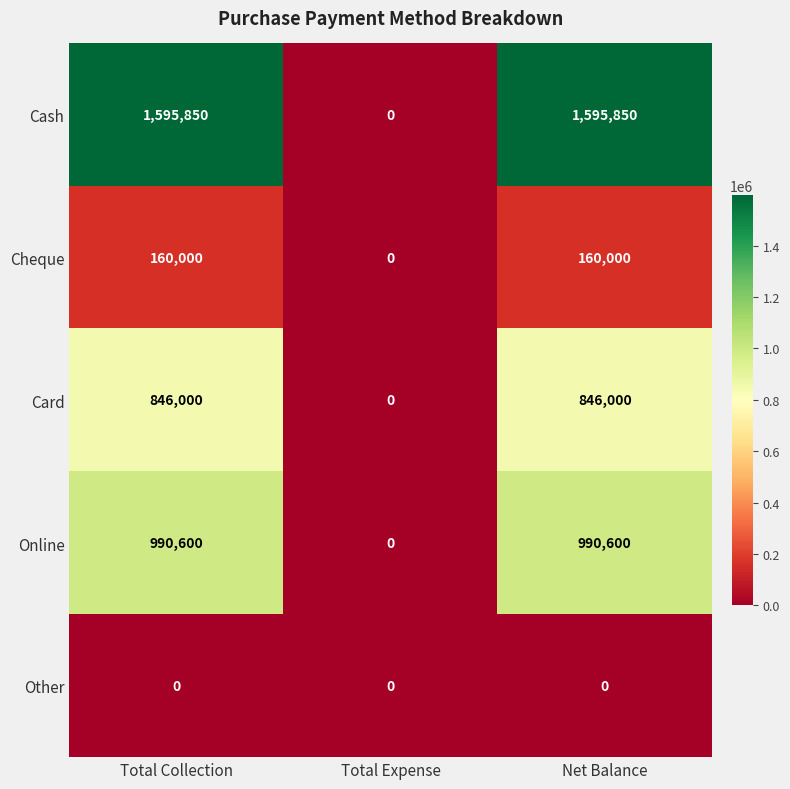

How many categories are shown in the chart?

3